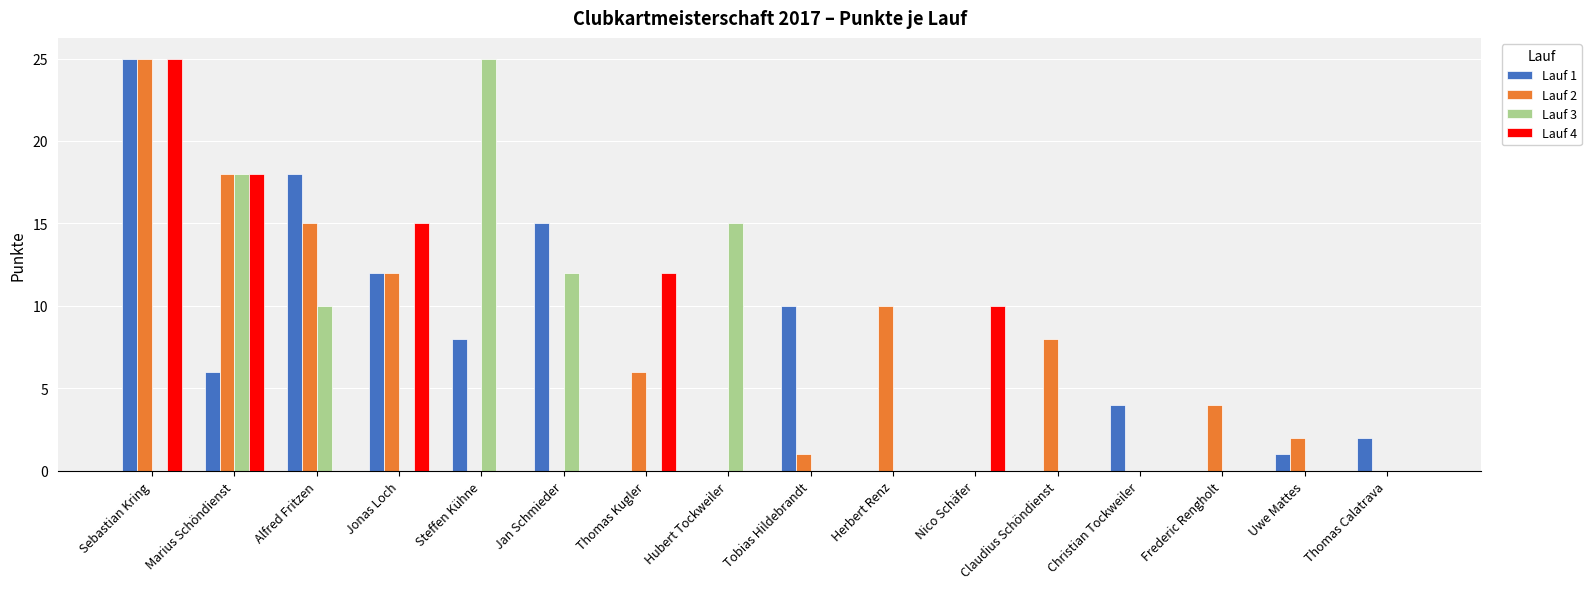

What is the sum of the Lauf 4 values at Jan Schmieder and Jonas Loch?

15